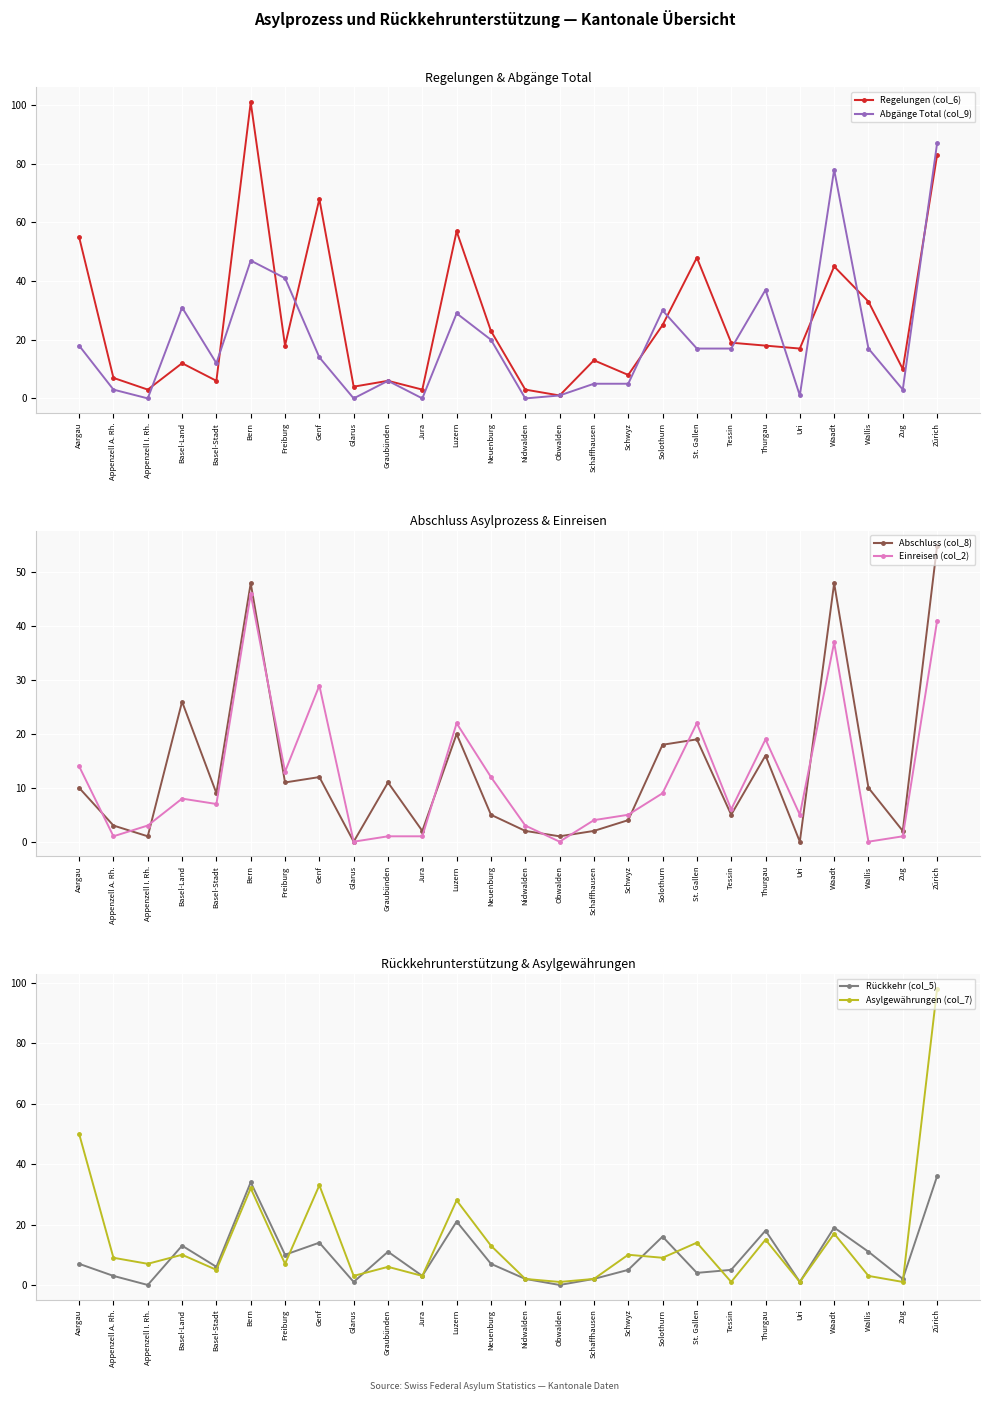

The Asylgewährungen (col_7) series shows 25 at St. Gallen. True or false?

False